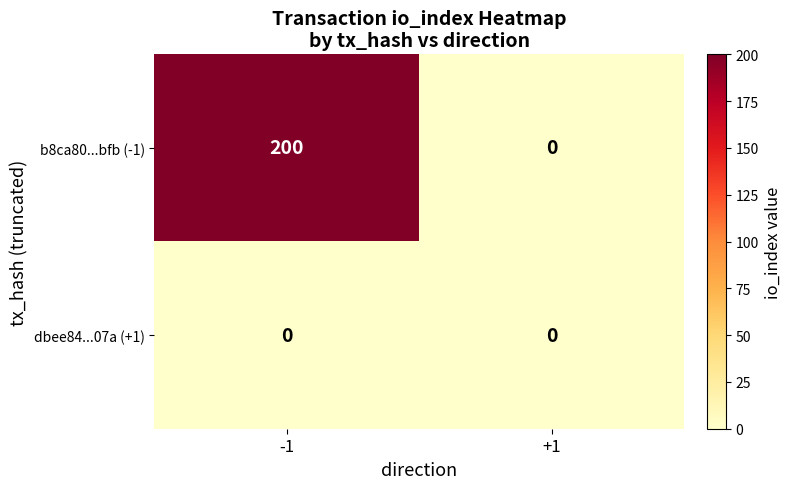

Rank the series by their average value, from lowest to highest.

dbee84...07a (+1), b8ca80...bfb (-1)